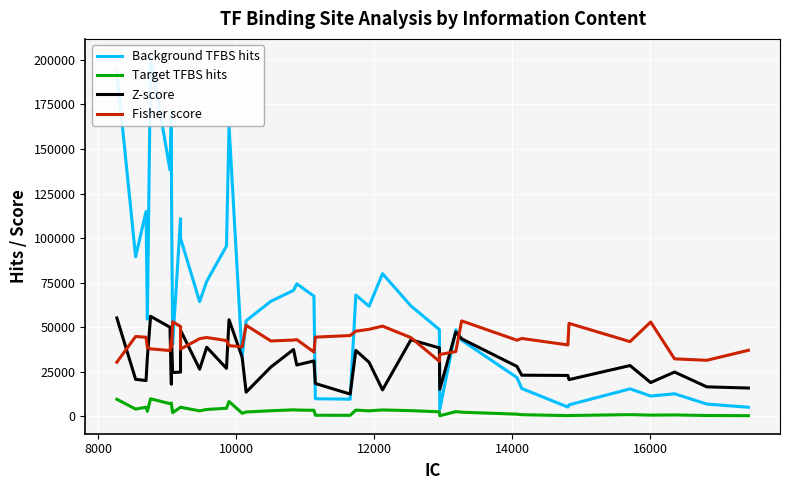

Reading right to left, list all the values displayed in this chart.

Background TFBS hits: 4979	6779	12543	11281	15310	6326	5092	15520	21661	42650	48475	3763	48606	61854	79979	61689	68018	9509	9769	67364	74289	70597	64465	53569	33022	163070	95532	75714	64277	99928	110862	40549	120971	171599	138227	201737	54439	114853	89478	193378
Target TFBS hits: 257	347	651	563	829	338	286	788	1106	2206	2518	197	2412	3091	3467	2975	3374	447	492	3277	3415	3547	3021	2322	1619	8229	4412	3750	2970	4968	5016	1936	6102	7364	6981	9744	2668	5004	3959	9469
Z-score: 15779	16435	24752	18853	28401	20505	22836	22985	27886	43436	47207	15072	38303	42887	14732	30224	36904	12381	18325	30993	28719	37411	27559	13448	33134	54123	26812	38672	26369	48228	24735	24476	42239	17920	49911	56055	32884	19973	20653	55103
Fisher score: 36975	31346	32168	52842	41832	52079	39982	43607	42624	53468	36238	34614	30782	44070	50544	48729	47712	45256	44351	35970	42982	42705	42207	51003	38960	39579	42426	44146	43494	37624	50324	52957	38753	42851	36821	37766	38596	44296	44719	30276